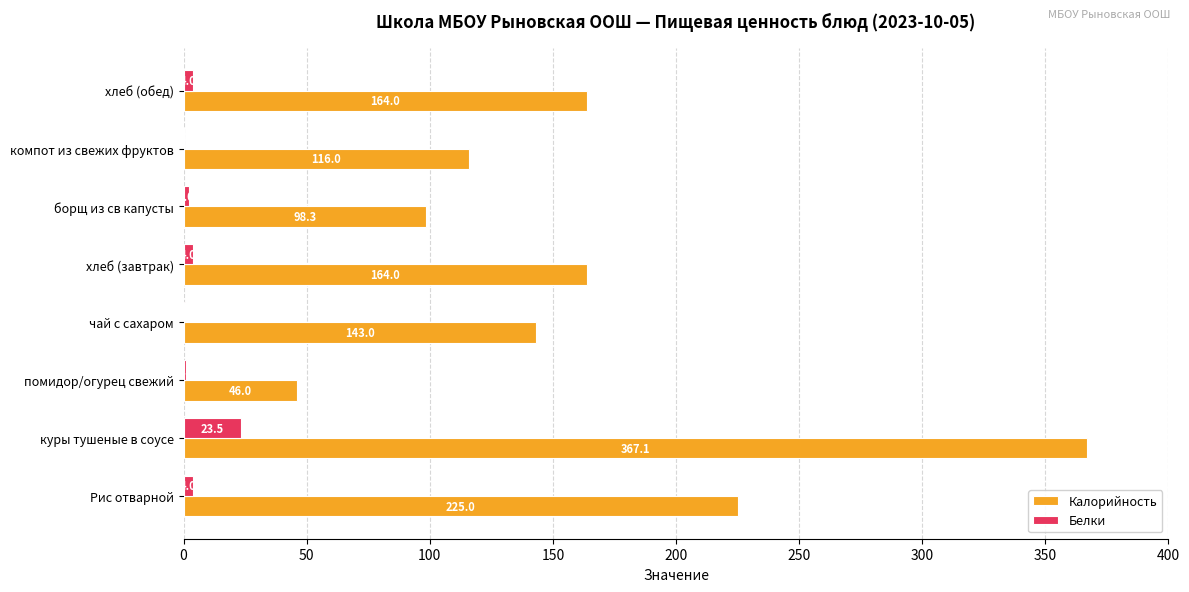

Which series has the largest total across all categories?

Калорийность